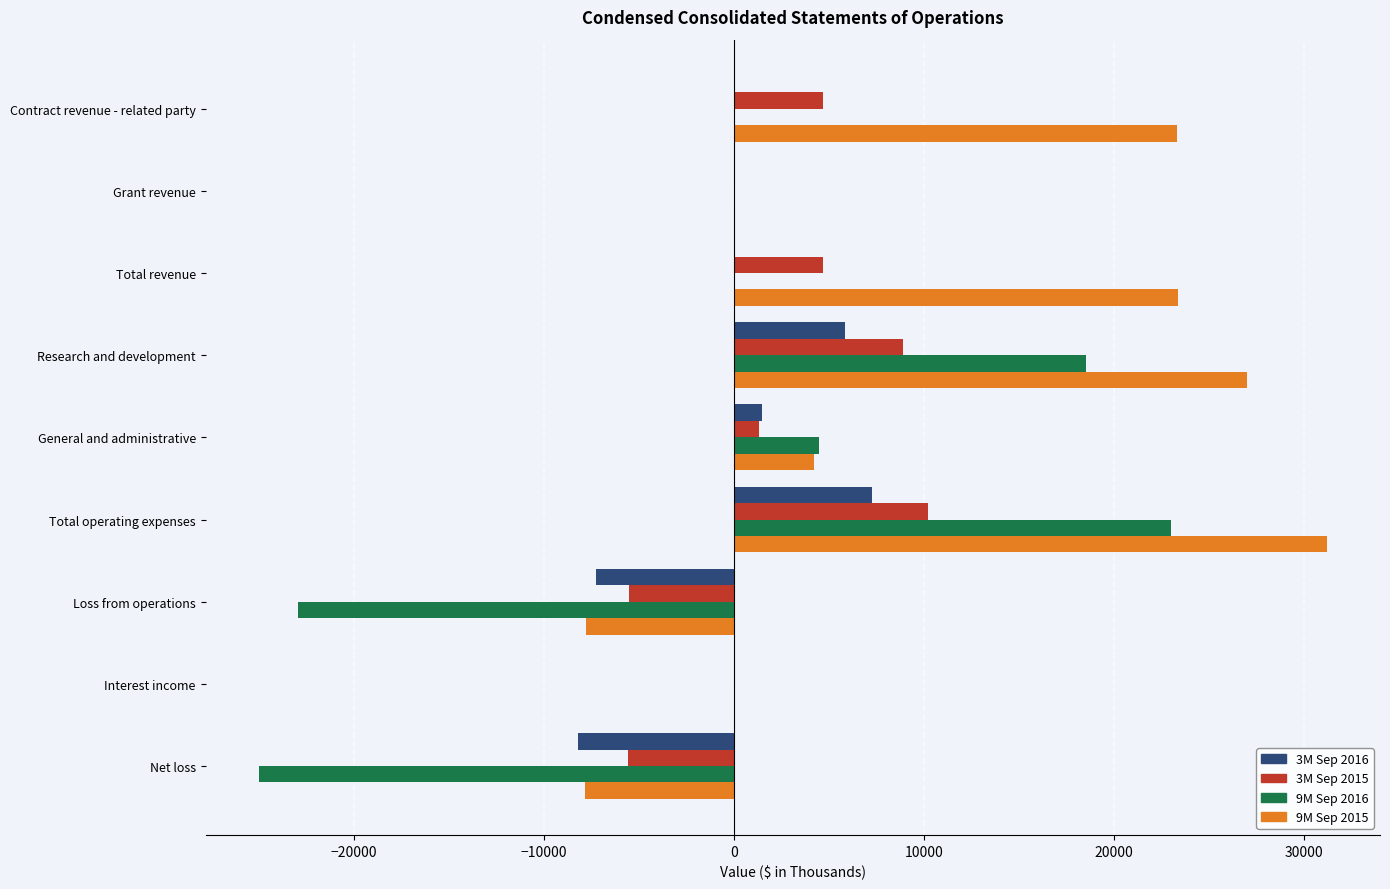

Which series has the largest total across all categories?

9M Sep 2015